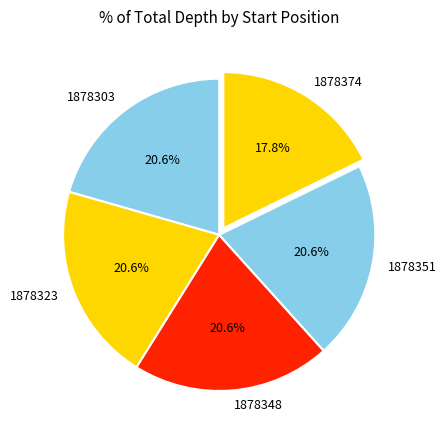

To the nearest percent, what is the difference between the 1878374 and 1878303 slice percentages?

3%